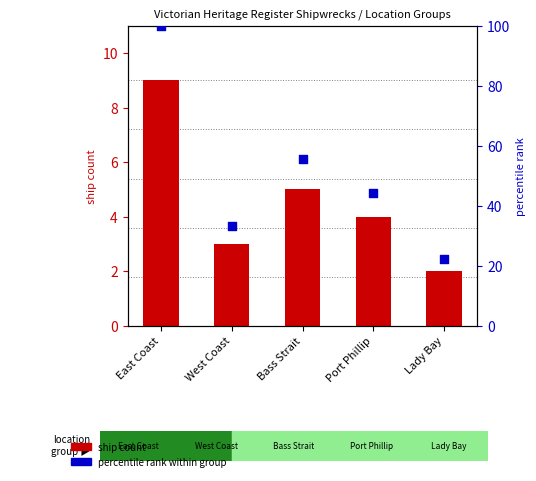

Which series contains the lowest Y value?

ship count